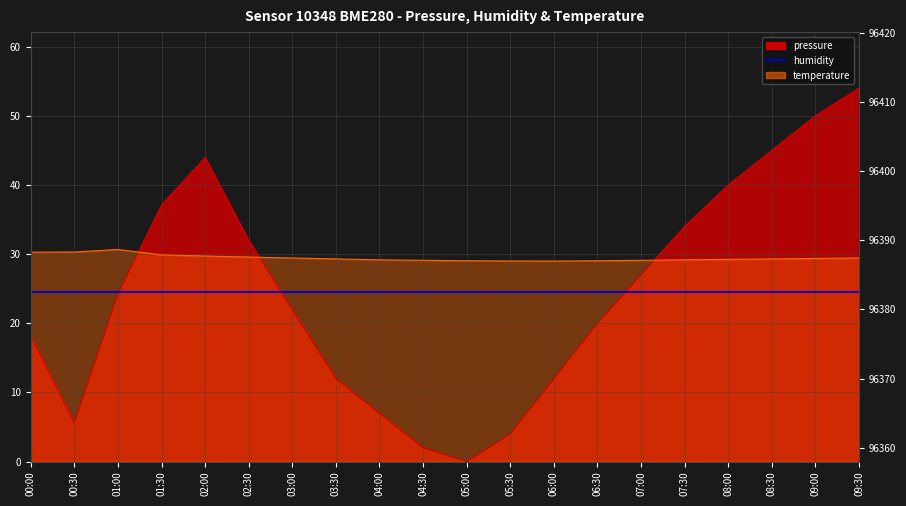

Does the chart display data point markers on the line(s)?

No